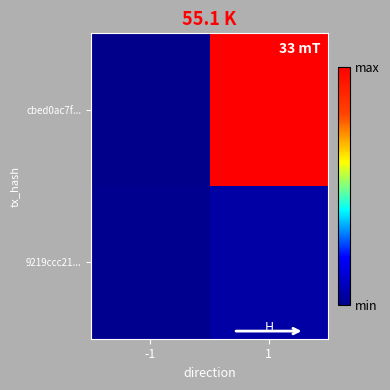

Reading left to right, what are all the values shown in this chart?

cbed0ac7f...: -1=-1	1=202
9219ccc21...: -1=1	1=8